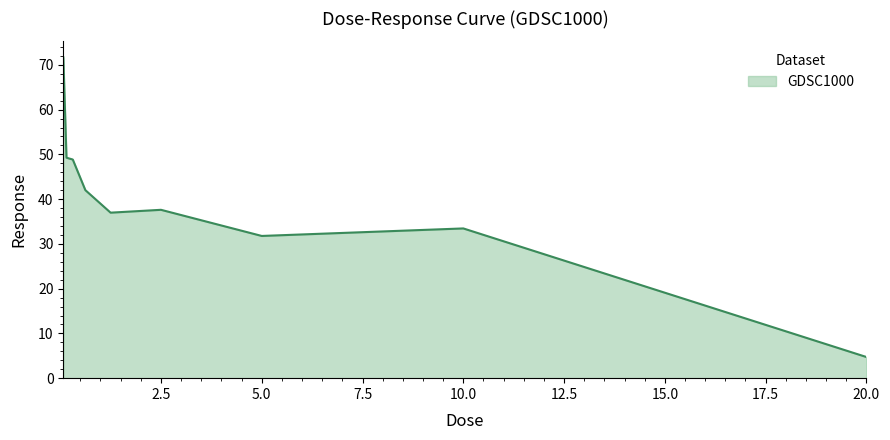

What is the smallest value displayed?

4.7